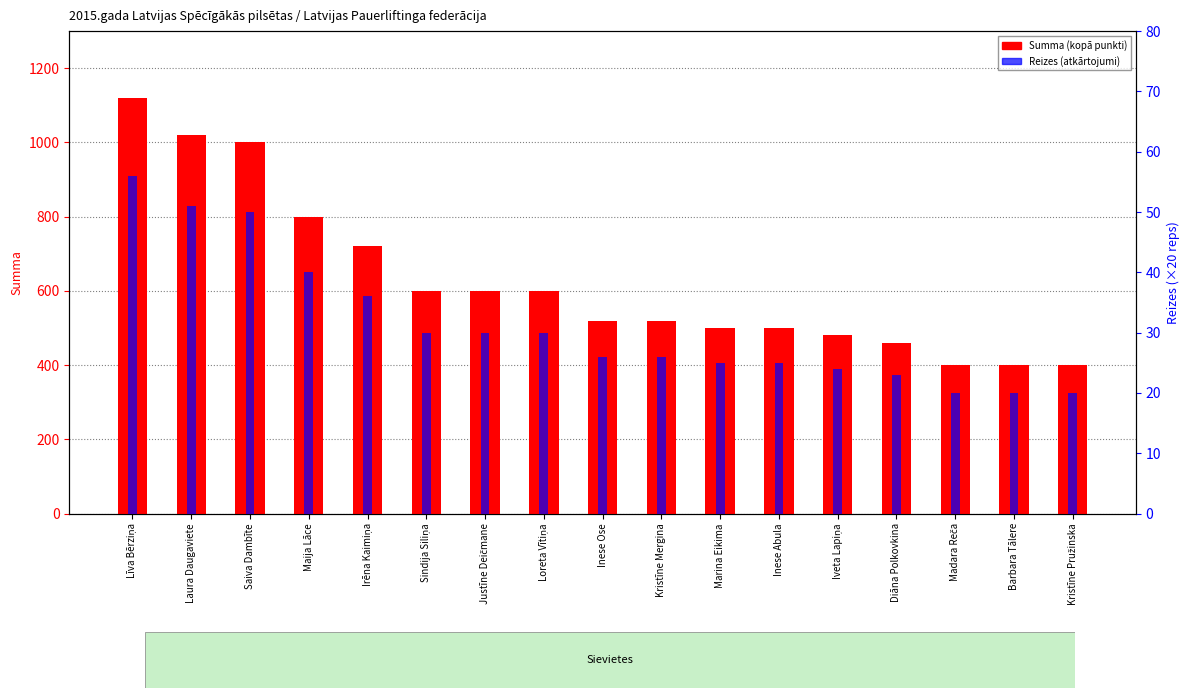

At which label does Summa reach its peak?

Līva Bērziņa